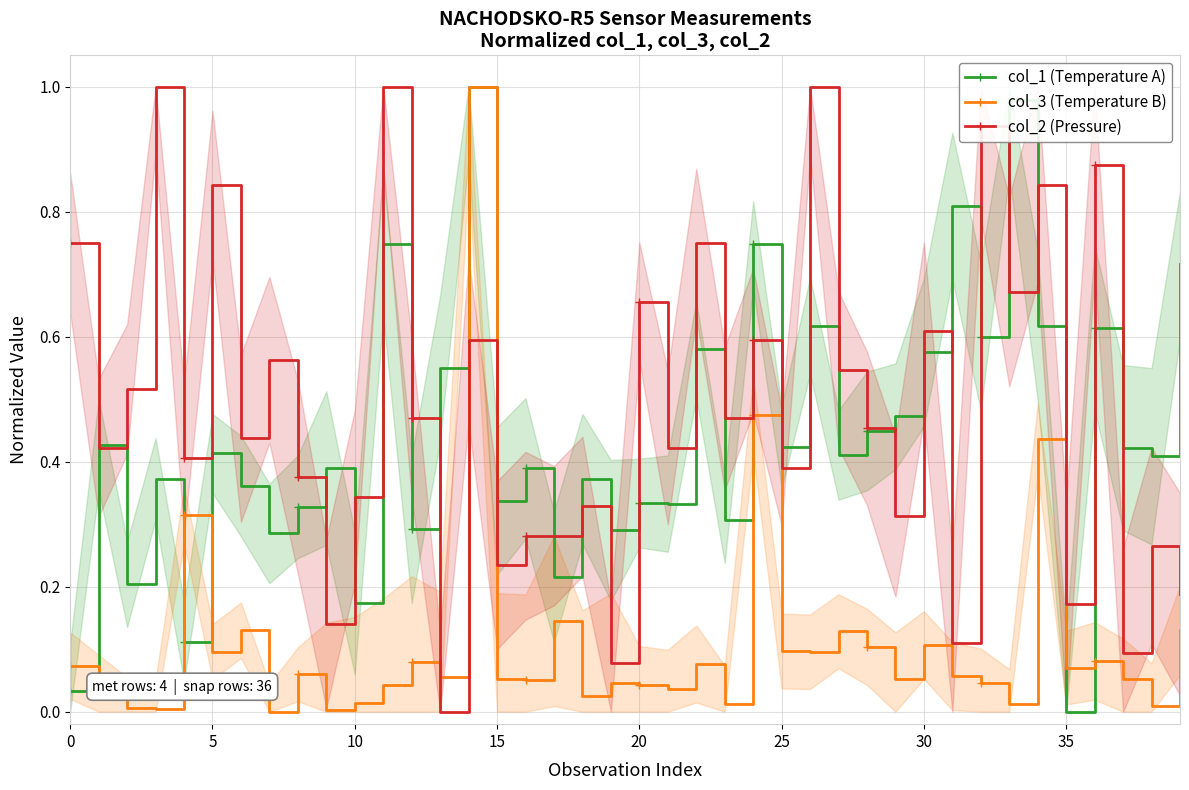

What is the difference between the col_2 (Pressure) values at 40 and 26?

0.6